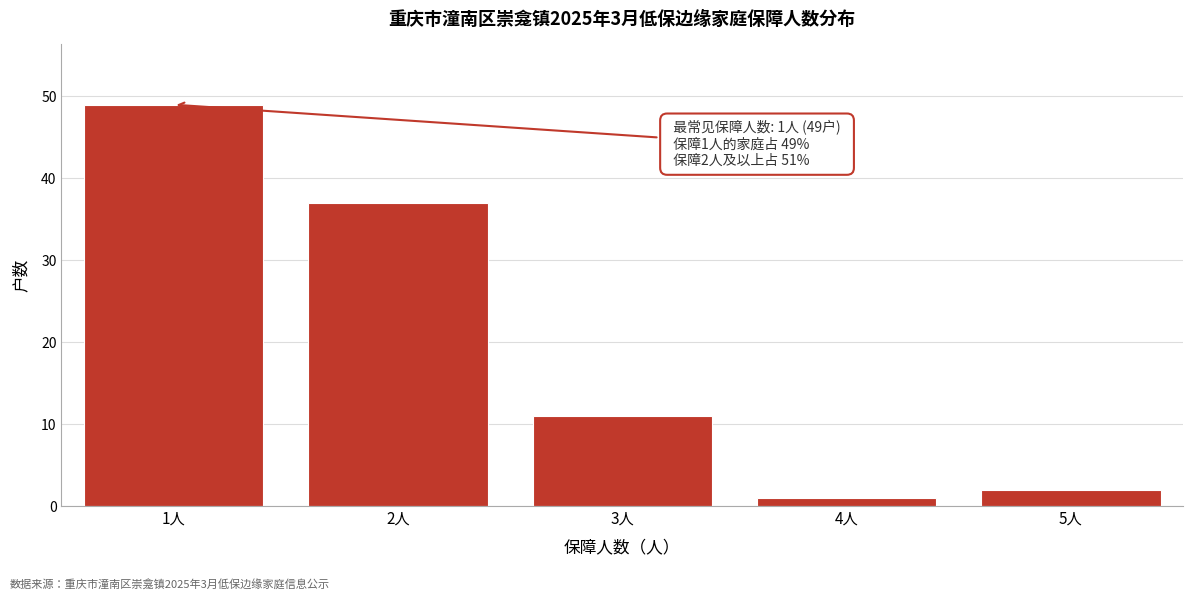

Reading left to right, what are all the values shown in this chart?

1人=49	2人=37	3人=11	4人=1	5人=2